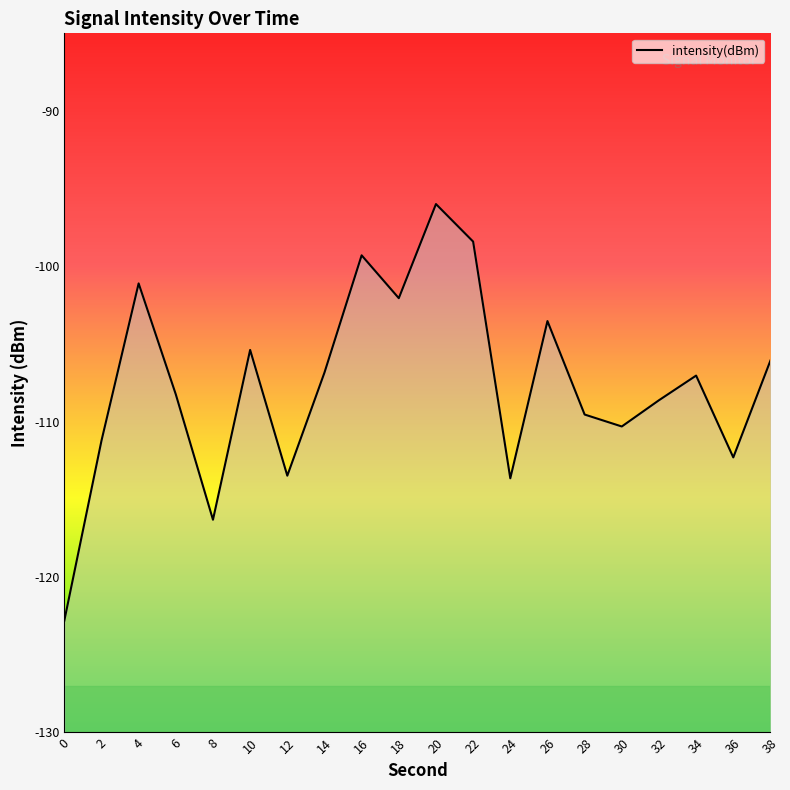

Reading right to left, extract all data points from this chart.

38=-106.1	36=-112.3	34=-107.0	32=-108.6	30=-110.3	28=-109.5	26=-103.5	24=-113.6	22=-98.4	20=-96.0	18=-102.0	16=-99.3	14=-106.8	12=-113.5	10=-105.4	8=-116.3	6=-108.2	4=-101.1	2=-111.2	0=-122.8